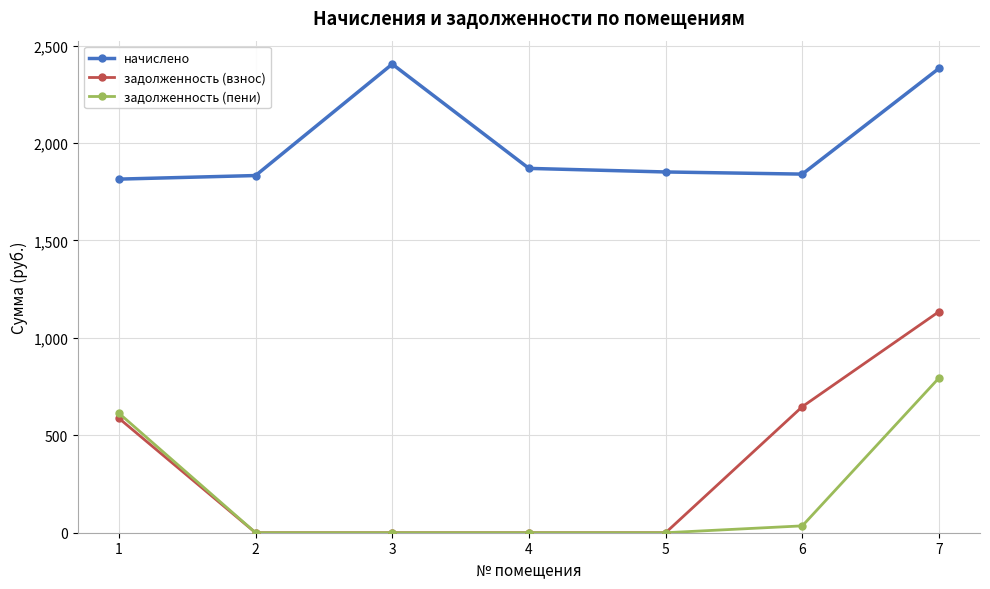

What is the greatest value displayed?

2404.9